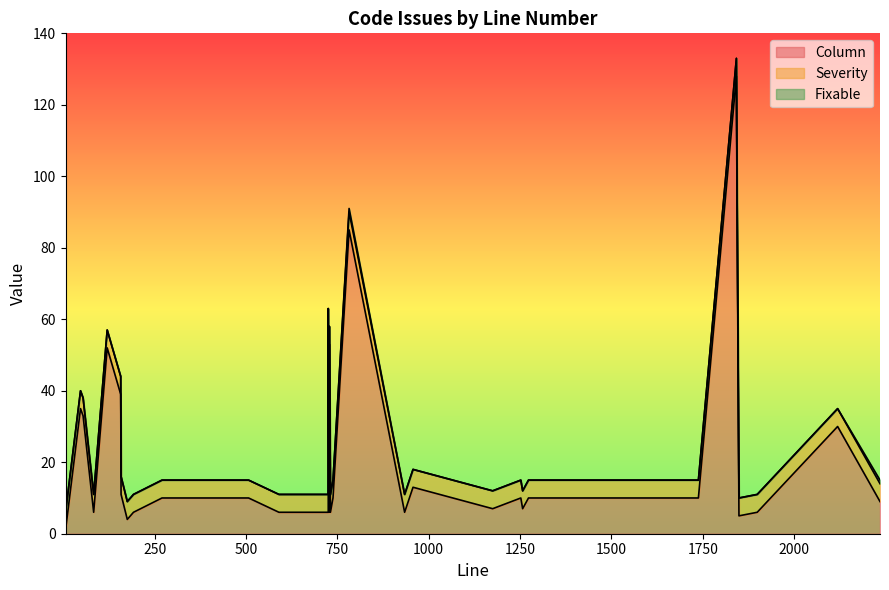

How many data points in Column are above 10?

14